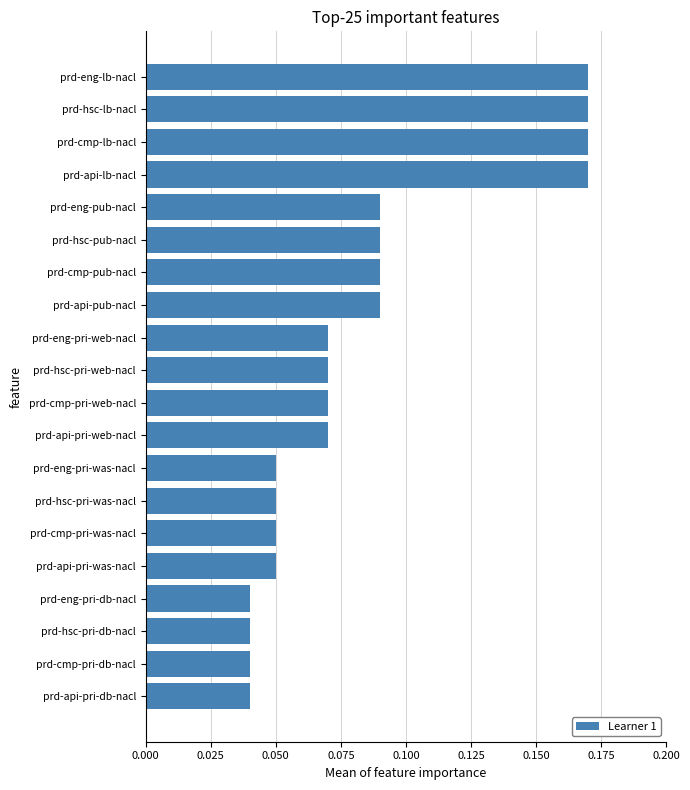

Count the values in the range 0 to 1.

20